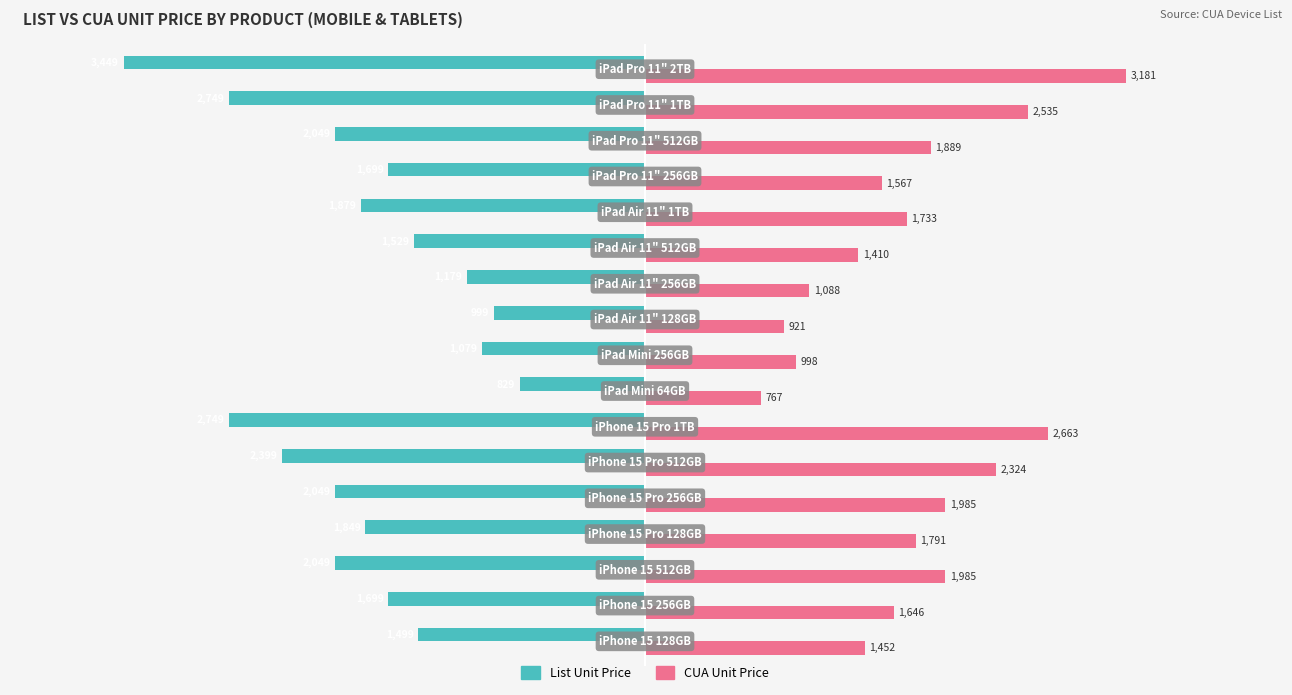

Rank the series by their average value, from highest to lowest.

CUA Unit Price, List Unit Price